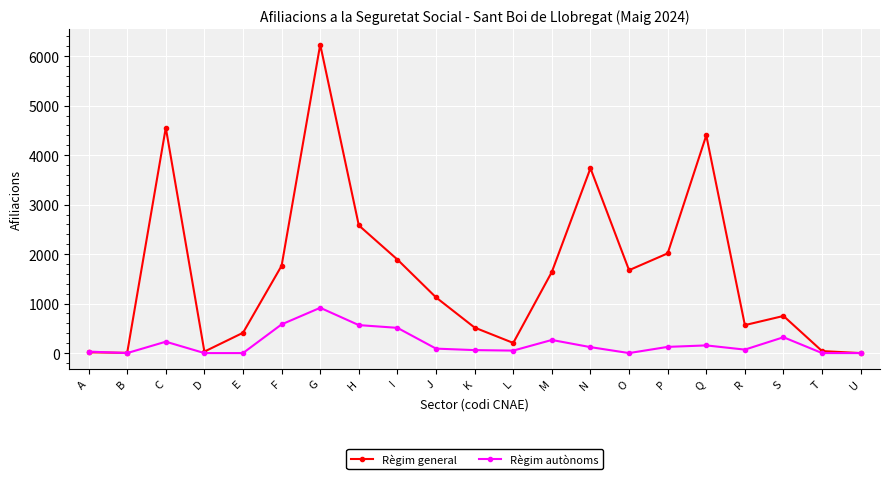

What is the difference between the second highest and second lowest values in the Règim general series?

4550